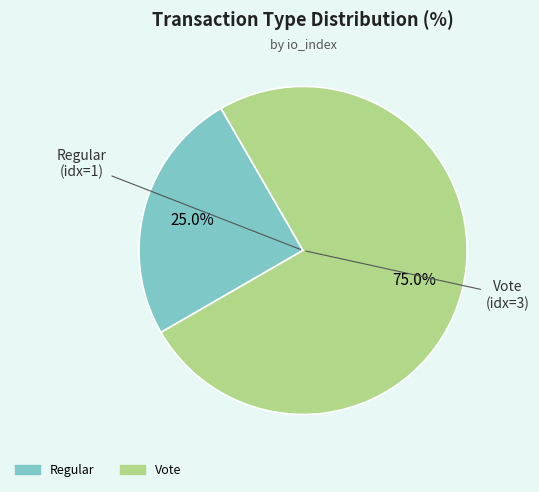

What percentage is the Regular slice, to the nearest percent?

25%